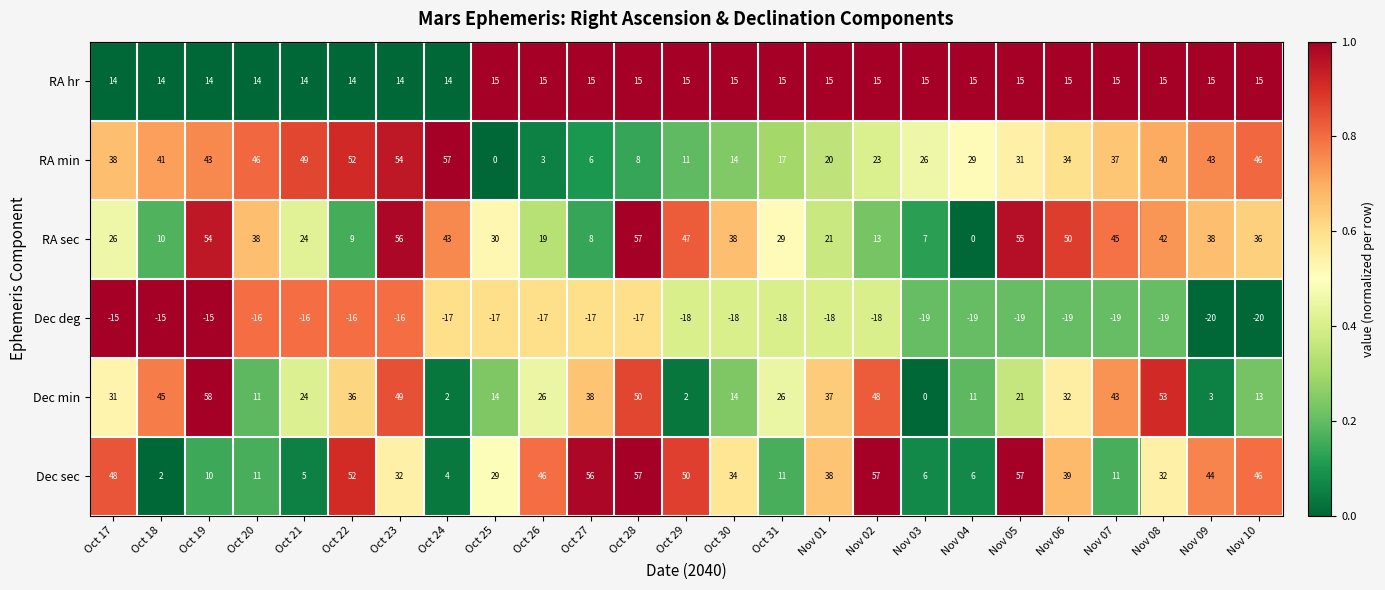

How many data points does each series have?

25